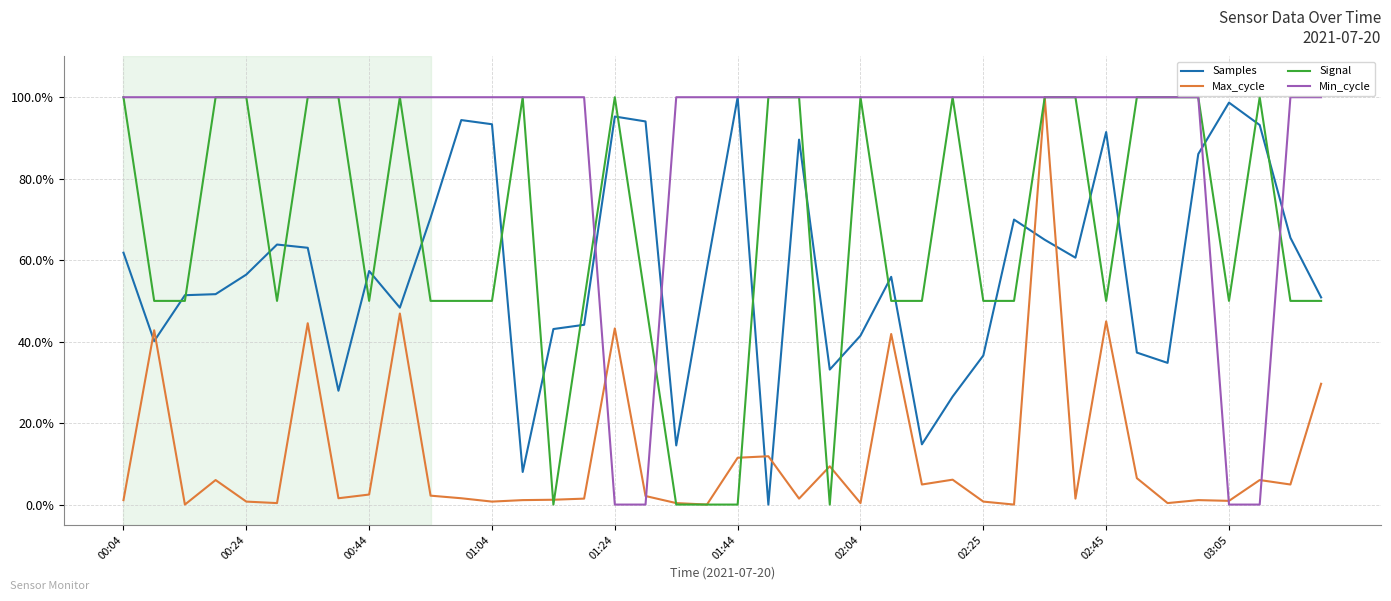

What are all the series names shown in the legend?

Samples, Max_cycle, Signal, Min_cycle